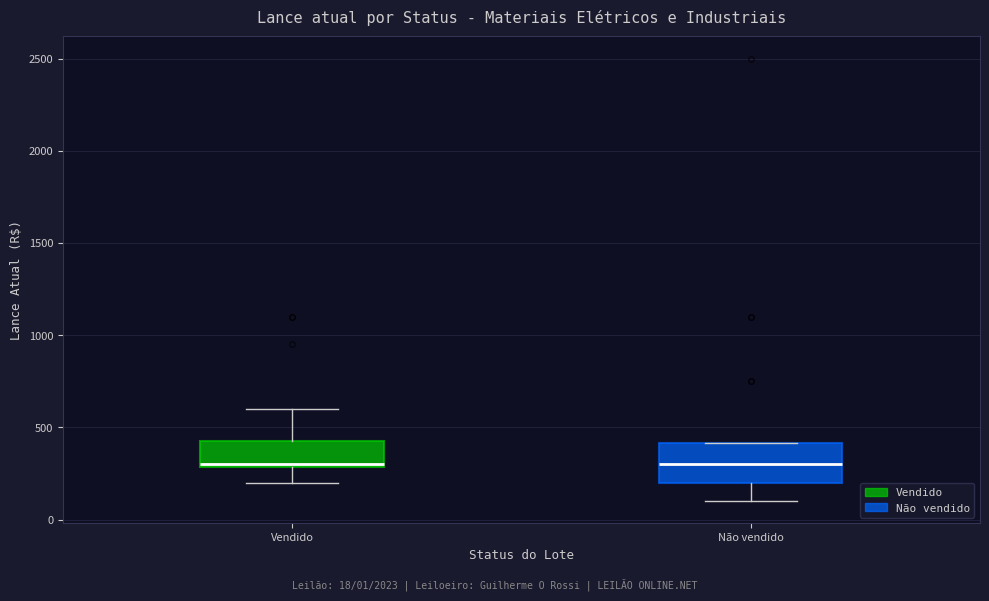

Which box is the tallest, from its lower edge to its upper edge?

Não vendido